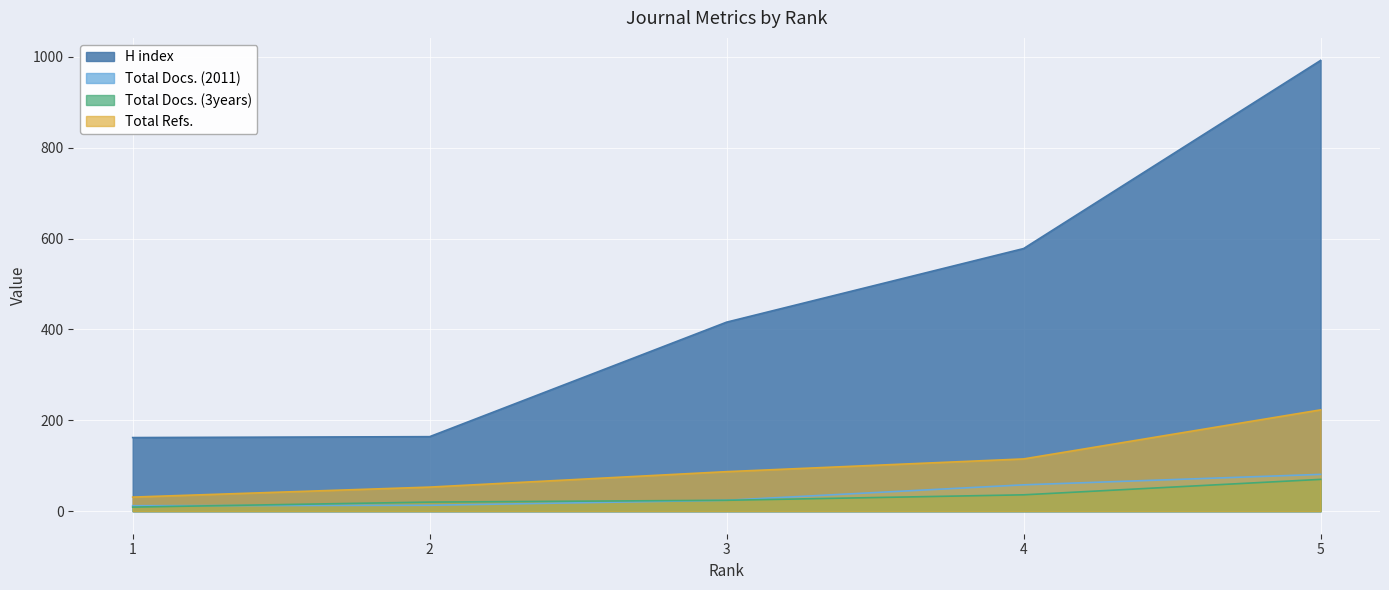

True or false: Total Docs. (3years) has more than 1 points higher than both neighbors.

False